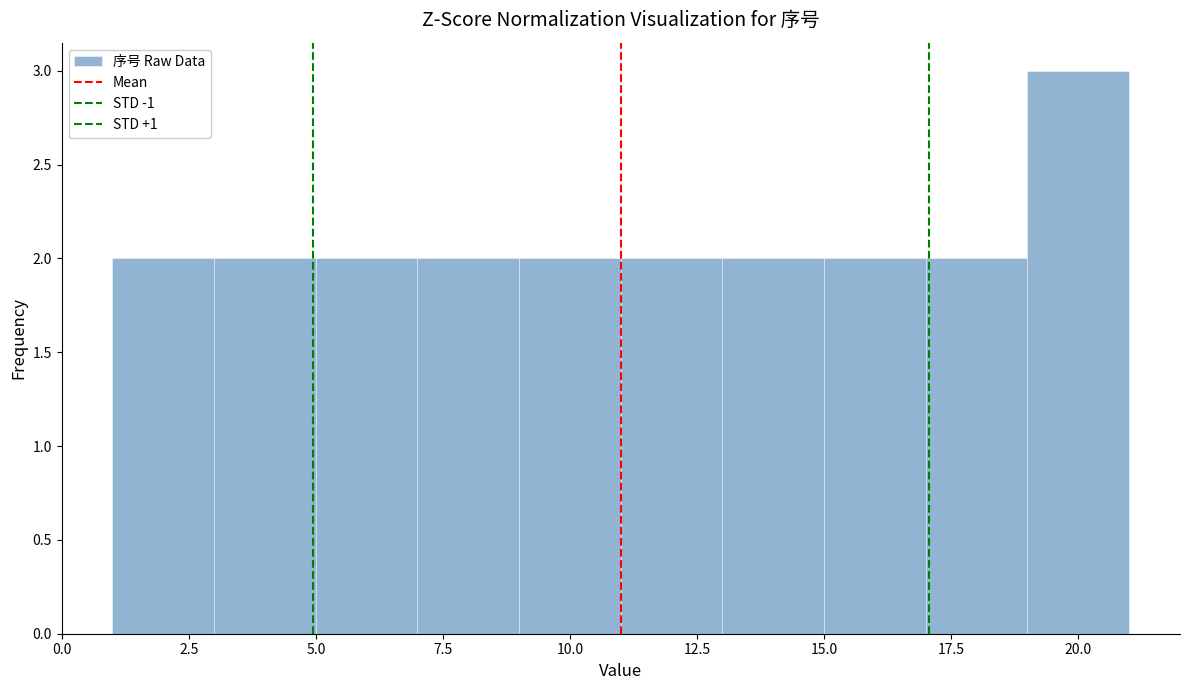

Reading left to right, transcribe this chart: for each bar, give the range it covers on the x-axis and its height. The values are not printed on the chart, so give them approximately, as read against the axis.

1 to 3: 2
3 to 5: 2
5 to 7: 2
7 to 9: 2
9 to 11: 2
11 to 13: 2
13 to 15: 2
15 to 17: 2
17 to 19: 2
19 to 21: 3